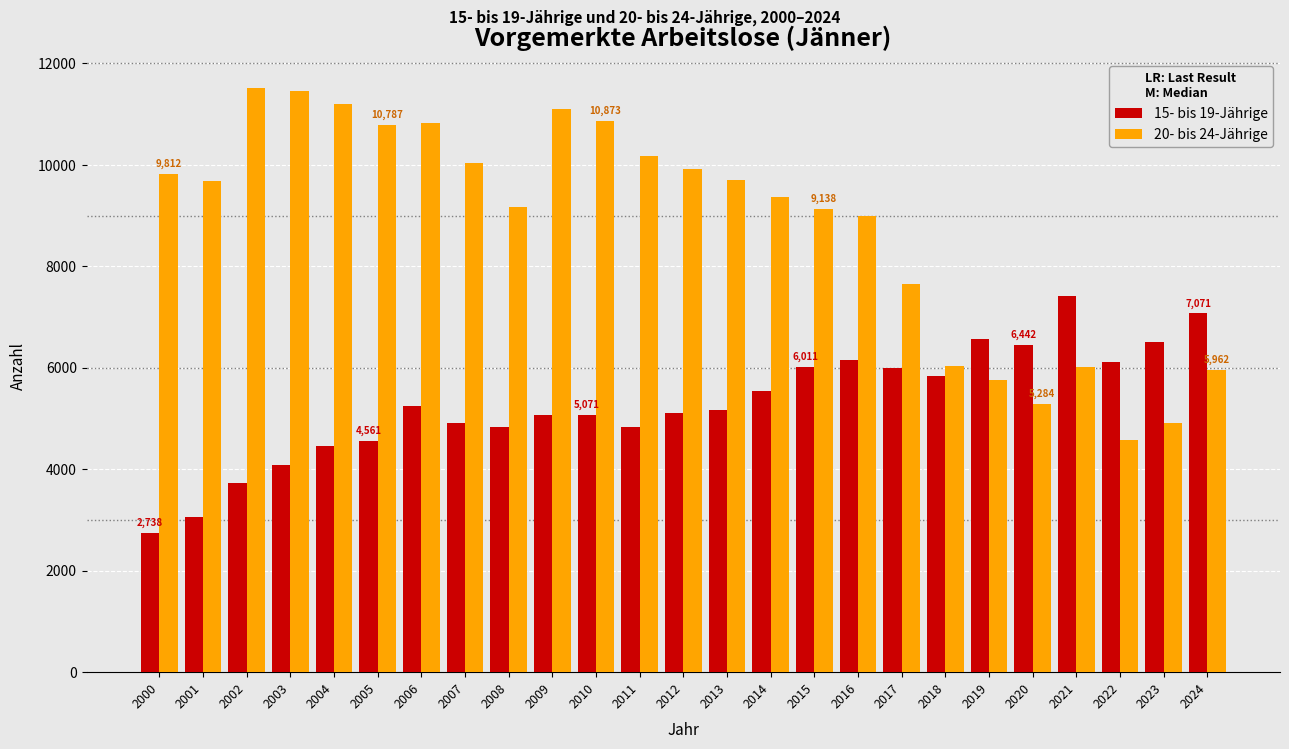

What is the difference between the second highest and second lowest values in the 20- bis 24-Jährige series?

6534